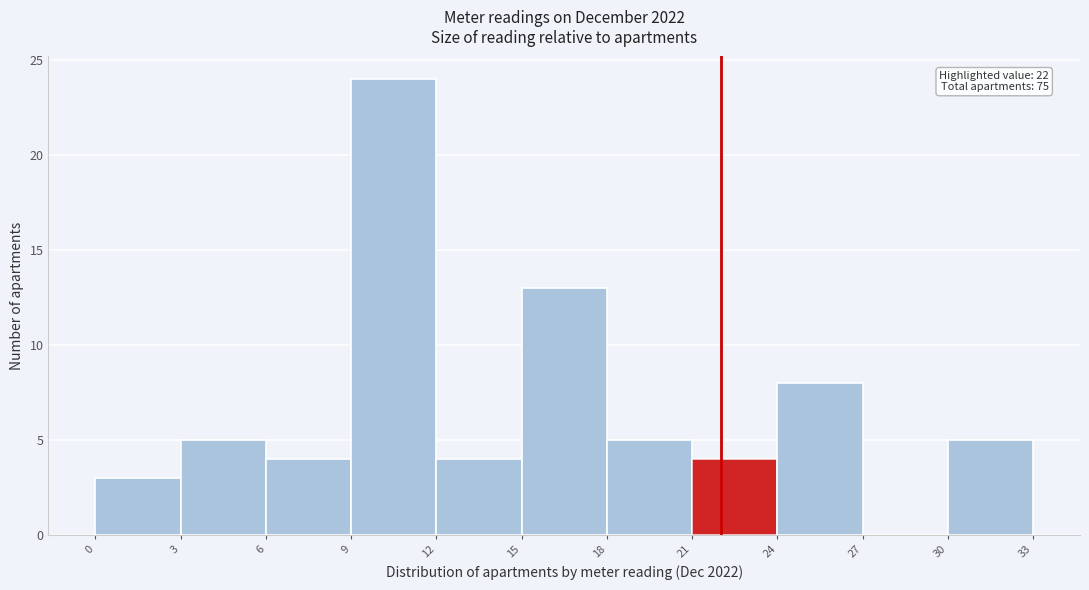

Over which range of the x-axis is the bar tallest?

9 to 12